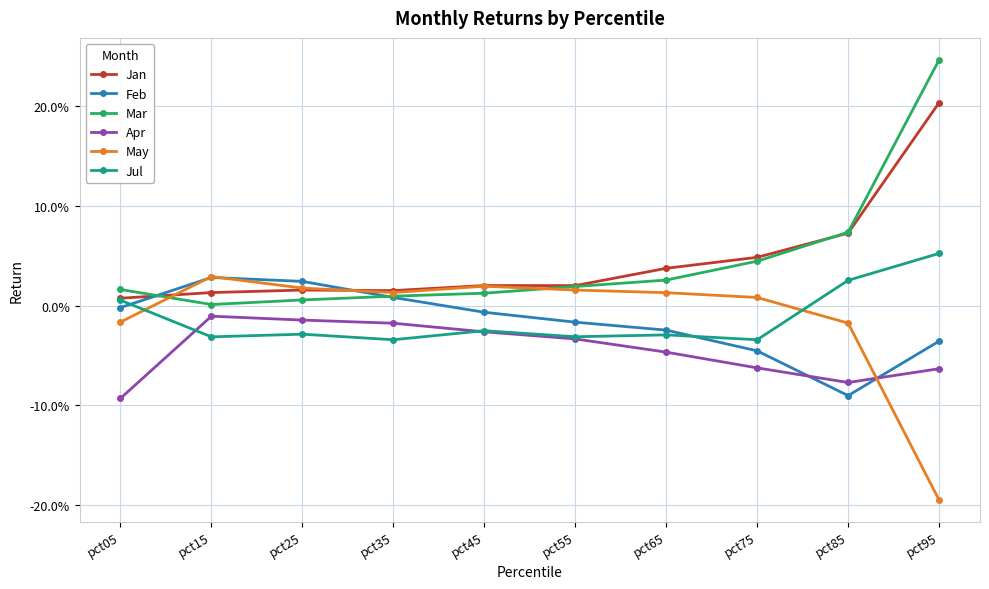

Reading left to right, transcribe all the data shown in this chart.

Jan: pct05=0.0	pct15=0.0	pct25=0.0	pct35=0.0	pct45=0.0	pct55=0.0	pct65=0.0	pct75=0.0	pct85=0.1	pct95=0.2
Feb: pct05=-0.0	pct15=0.0	pct25=0.0	pct35=0.0	pct45=-0.0	pct55=-0.0	pct65=-0.0	pct75=-0.0	pct85=-0.1	pct95=-0.0
Mar: pct05=0.0	pct15=0.0	pct25=0.0	pct35=0.0	pct45=0.0	pct55=0.0	pct65=0.0	pct75=0.0	pct85=0.1	pct95=0.2
Apr: pct05=-0.1	pct15=-0.0	pct25=-0.0	pct35=-0.0	pct45=-0.0	pct55=-0.0	pct65=-0.0	pct75=-0.1	pct85=-0.1	pct95=-0.1
May: pct05=-0.0	pct15=0.0	pct25=0.0	pct35=0.0	pct45=0.0	pct55=0.0	pct65=0.0	pct75=0.0	pct85=-0.0	pct95=-0.2
Jul: pct05=0.0	pct15=-0.0	pct25=-0.0	pct35=-0.0	pct45=-0.0	pct55=-0.0	pct65=-0.0	pct75=-0.0	pct85=0.0	pct95=0.1